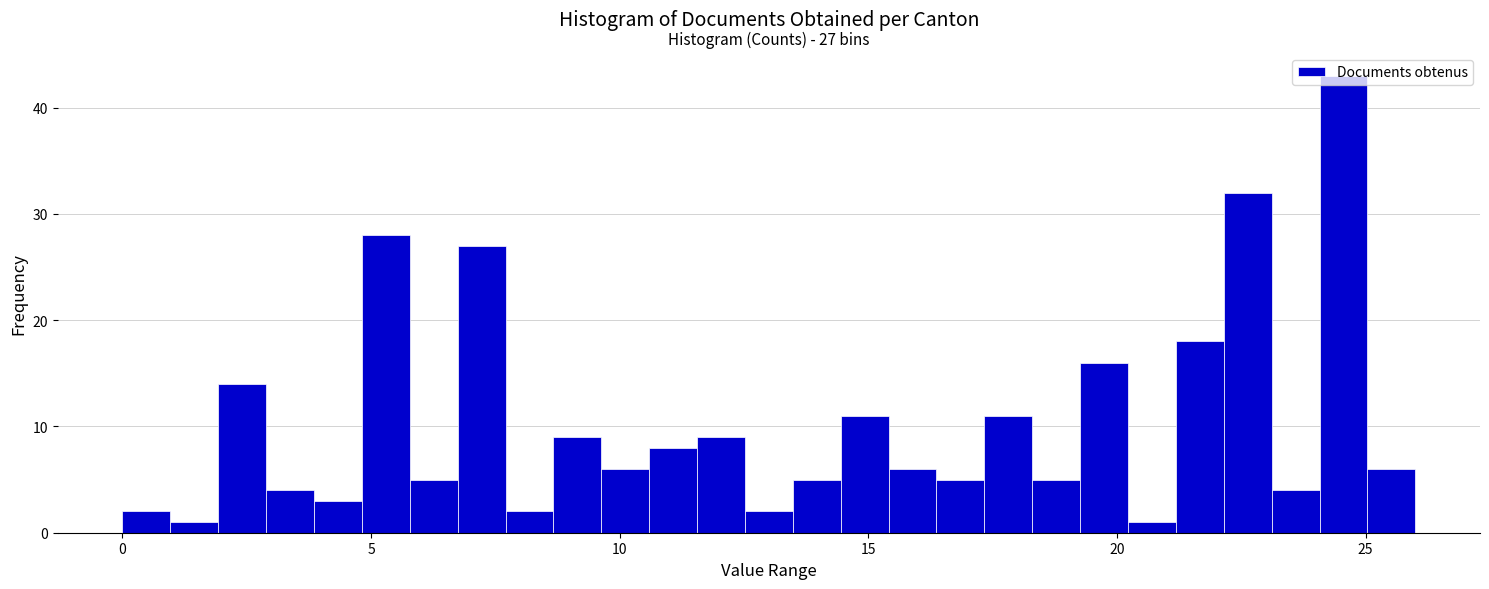

Around what value on the x-axis is the tallest bar? Give the approximate position of its centre, as read against the axis.

24.5